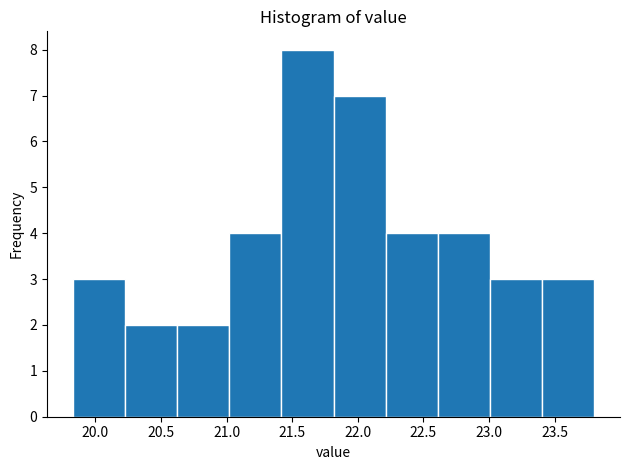

Reading left to right, list every bar in this chart as the range it spans on the x-axis followed by its height. Neither the bar edges nor the heights are printed on the chart, so give them approximately, as read against the axes.

19.85 to 20.25: 3
20.25 to 20.60: 2
20.60 to 21.00: 2
21.00 to 21.40: 4
21.40 to 21.80: 8
21.80 to 22.20: 7
22.20 to 22.60: 4
22.60 to 23.00: 4
23.00 to 23.40: 3
23.40 to 23.80: 3